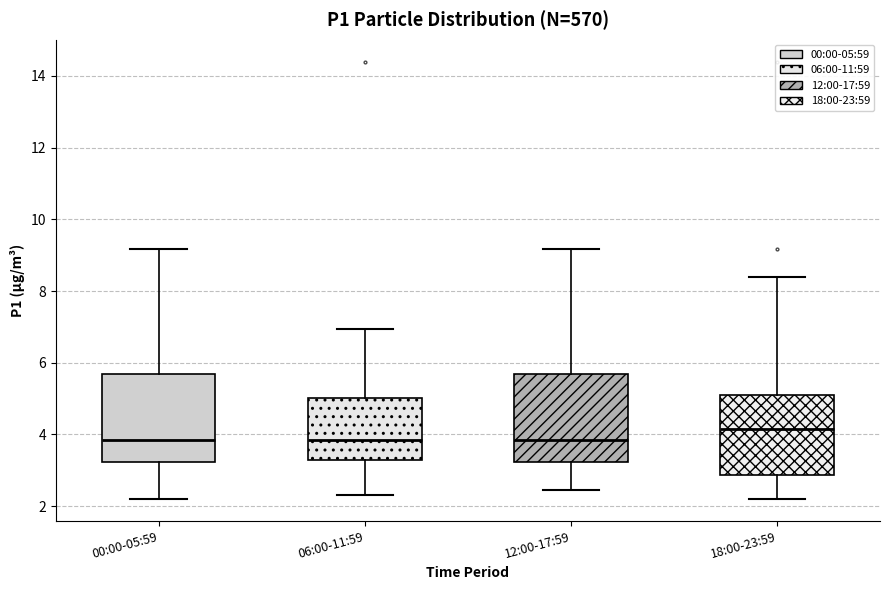

Which box has the highest median line?

18:00-23:59